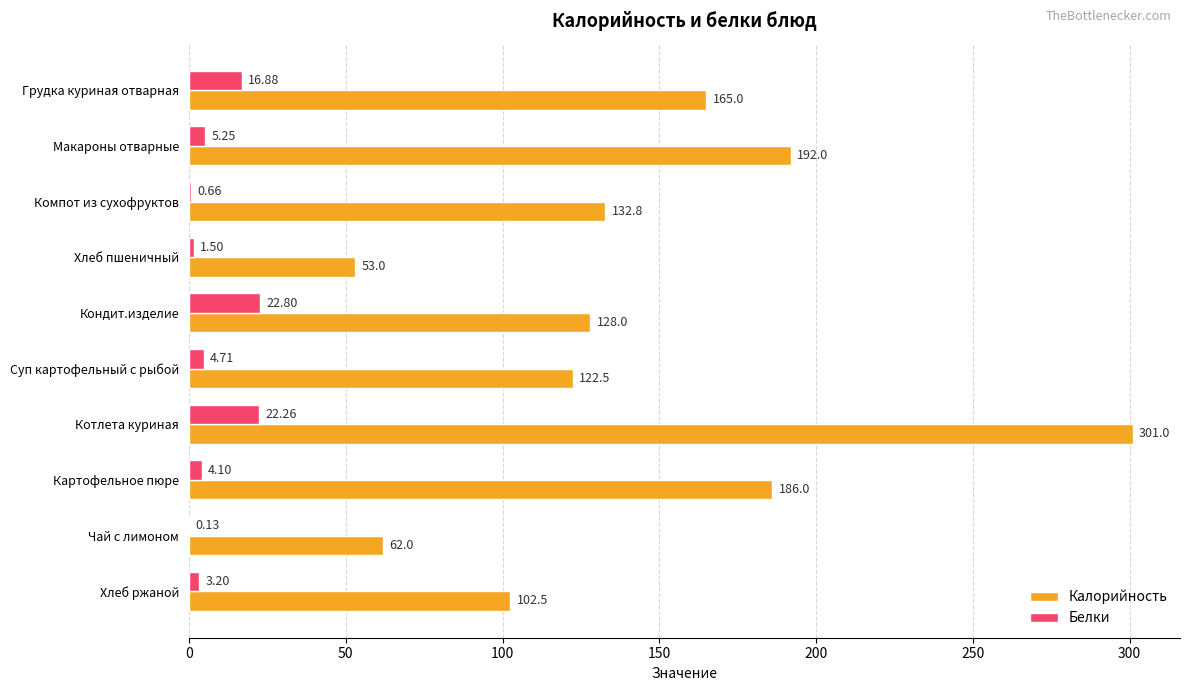

At which label does Калорийность reach its peak?

Котлета куриная